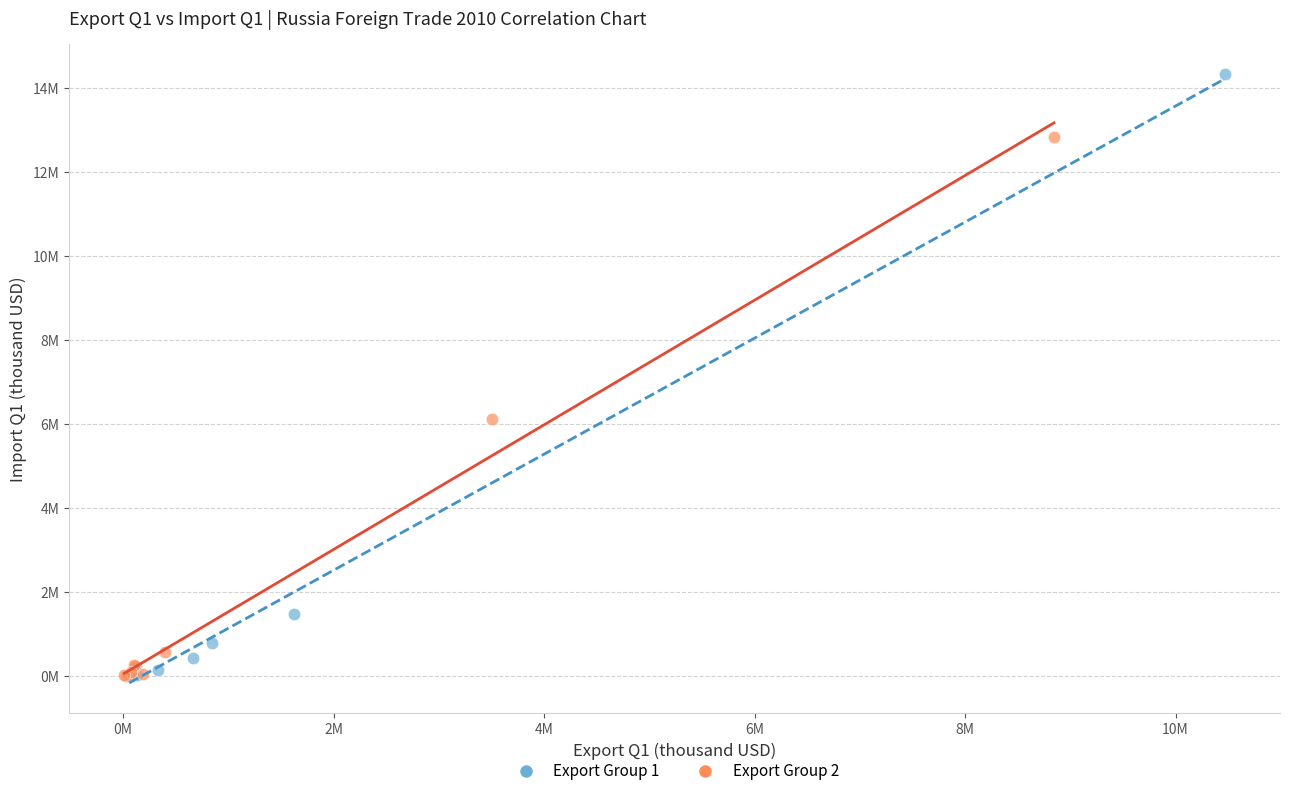

What are all the series names shown in the legend?

Export Group 1, Export Group 2